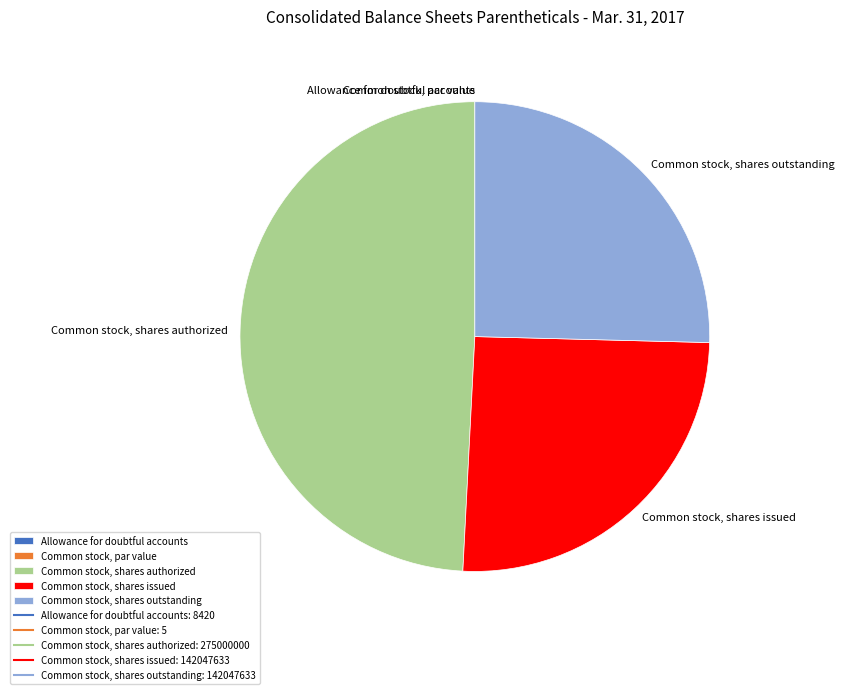

What is the largest slice in the pie chart?

Common stock, shares authorized